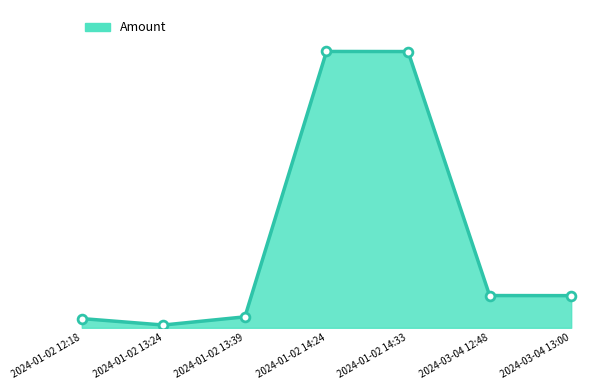

Approximately how many times larger is the value at 2024-03-04 12:48 compared to 2024-03-04 13:00?

1.0